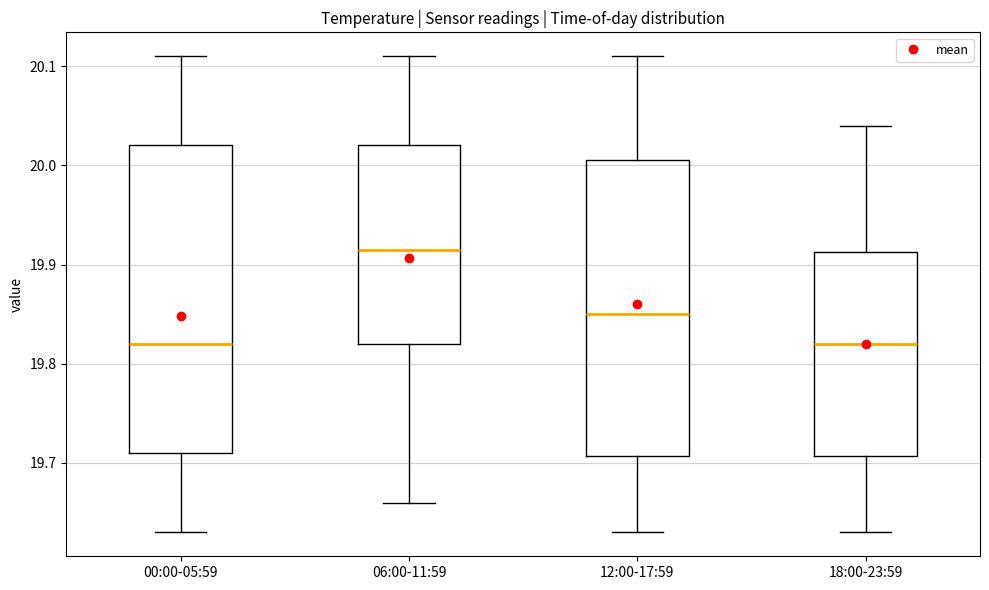

Which box is the tallest, from its lower edge to its upper edge?

00:00-05:59